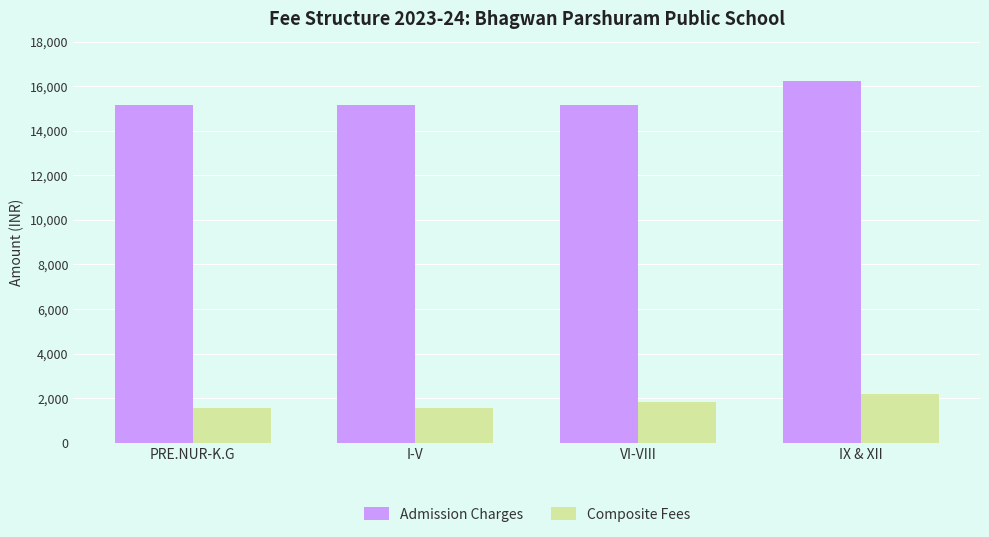

True or false: Composite Fees has a value of 465 at PRE.NUR-K.G.

False